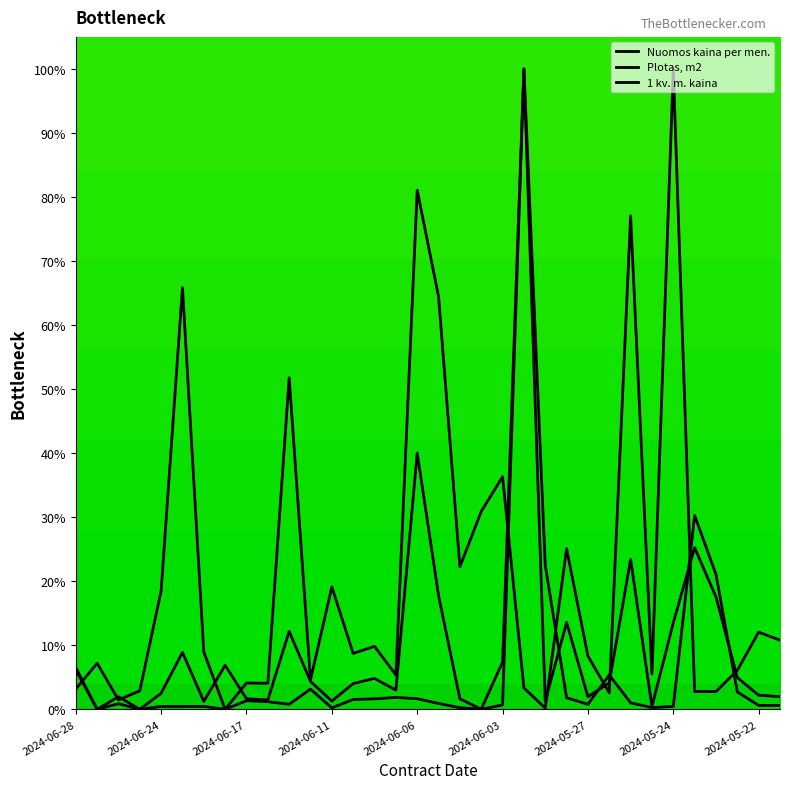

How many interior local peaks does the Plotas, m2 series have?

12